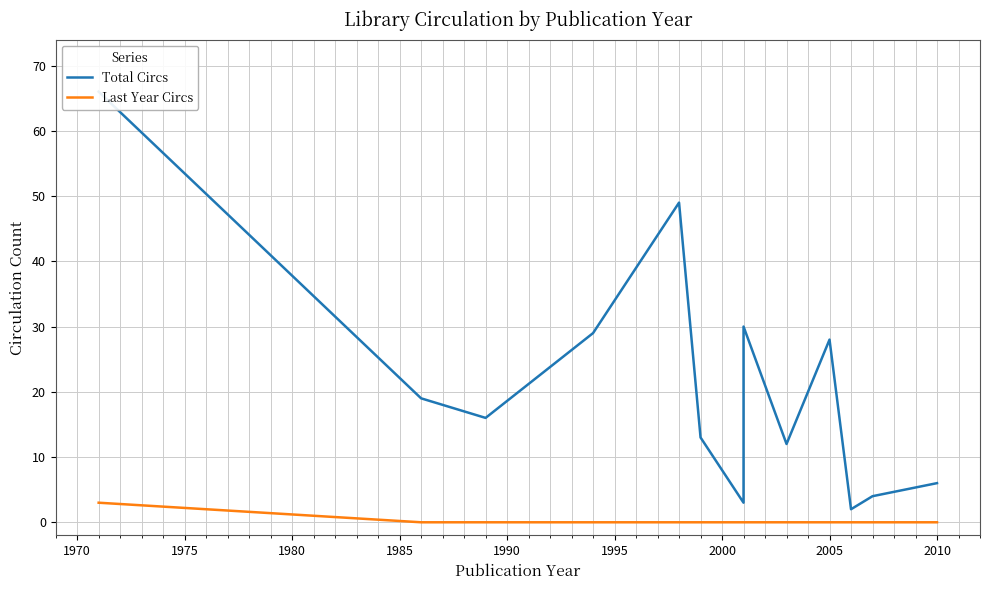

At how many categories does at least one series exceed 3?

11